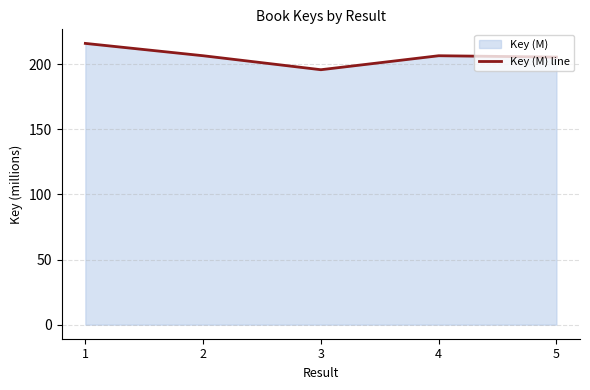

Reading right to left, what are all the values shown in this chart?

5=205.5	4=206.5	3=195.8	2=206.5	1=216.0